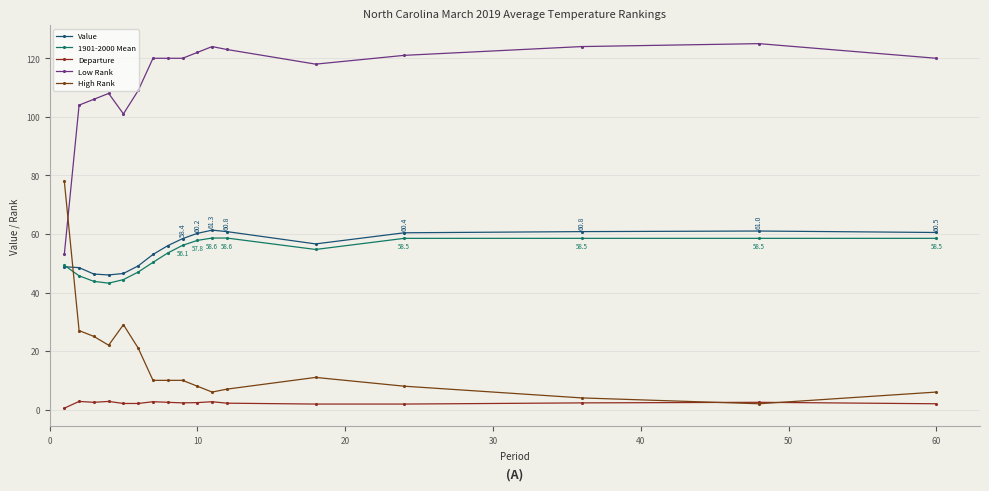

How many lines are shown in the chart?

5